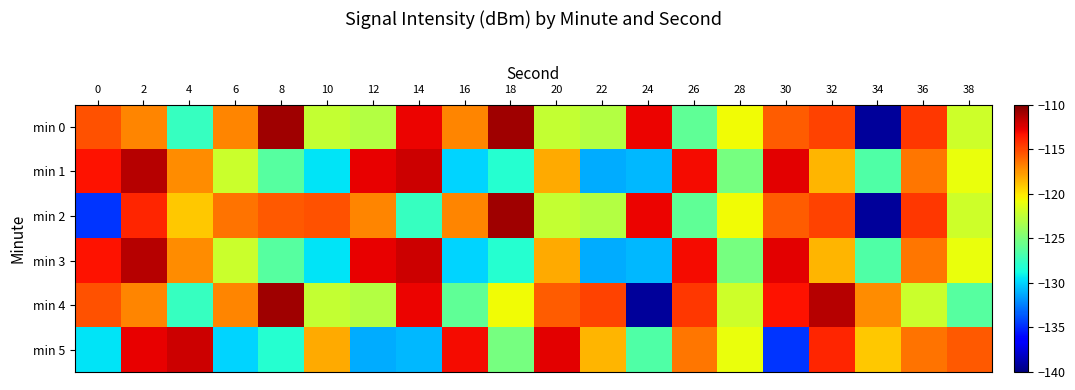

Between 10 and 14, which is larger?

14